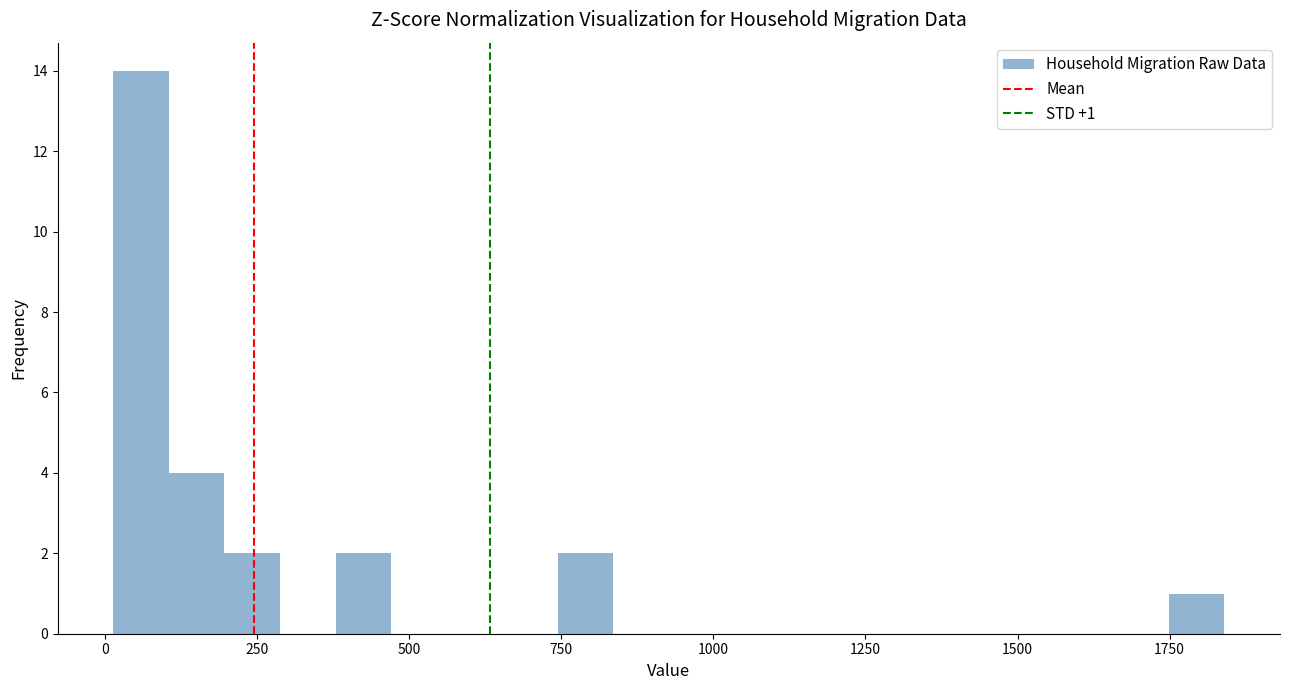

Around what value on the x-axis is the tallest bar? Give the approximate position of its centre, as read against the axis.

50